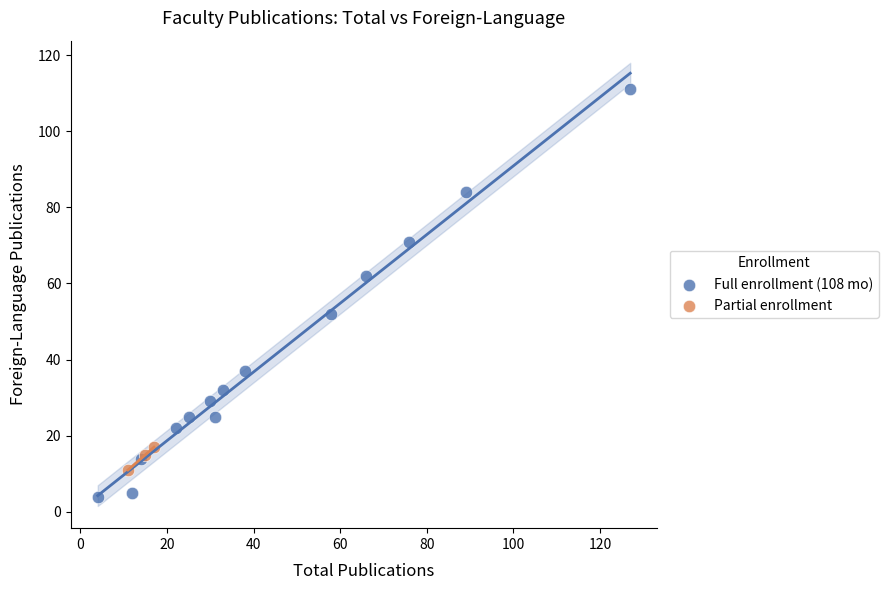

Which series has the widest spread of Y values?

Full enrollment (108 mo)